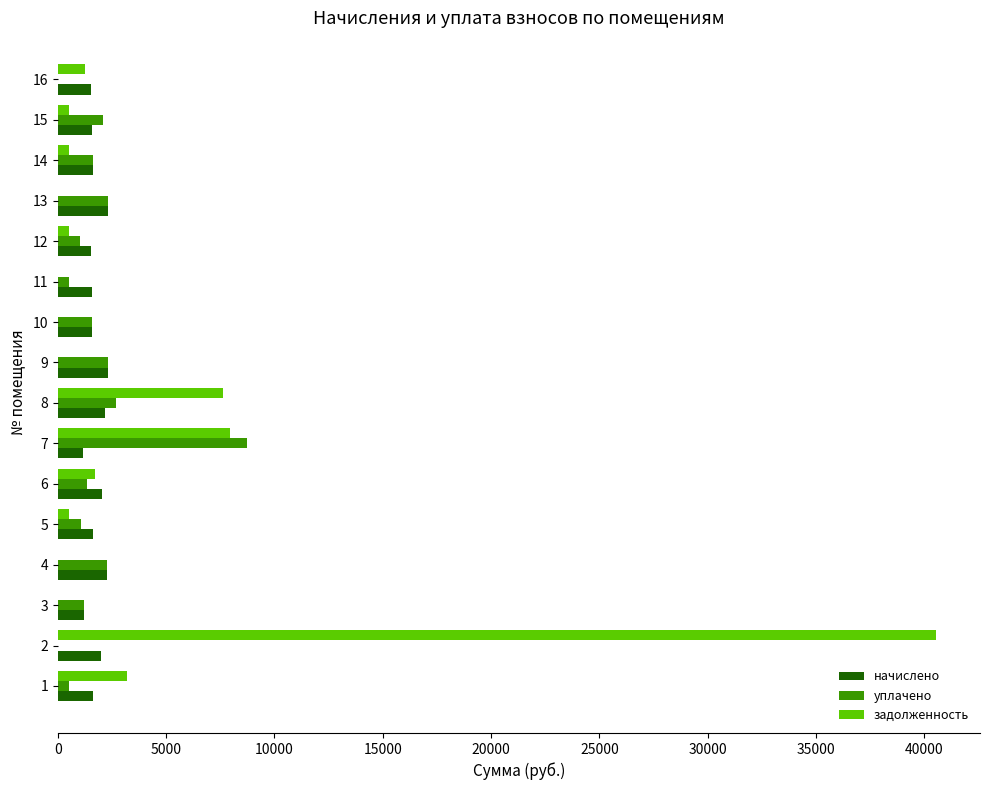

What is the sum of all задолженность values?

64442.2